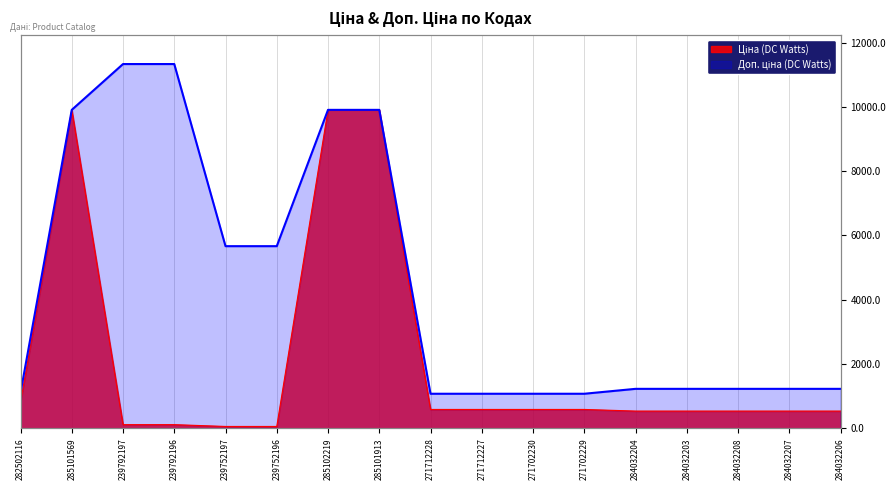

What is the difference between the highest and lowest values at 239752196?

5610.3